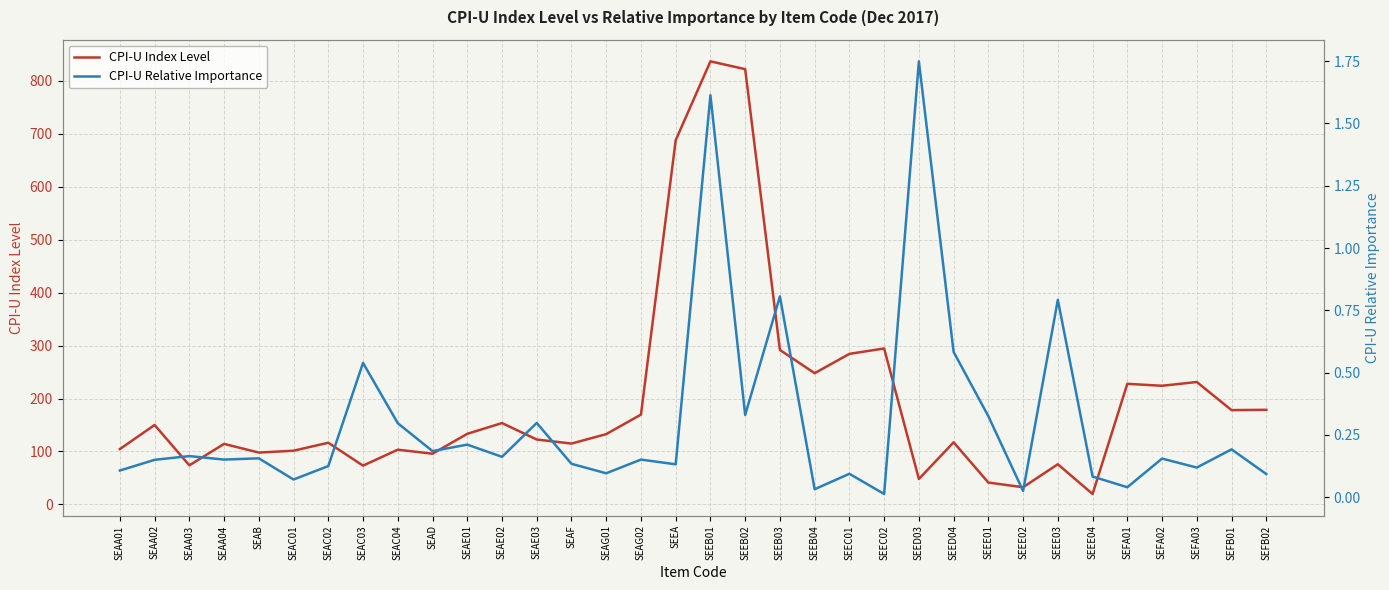

True or false: CPI-U Index Level and CPI-U Relative Importance intersect in this chart.

False